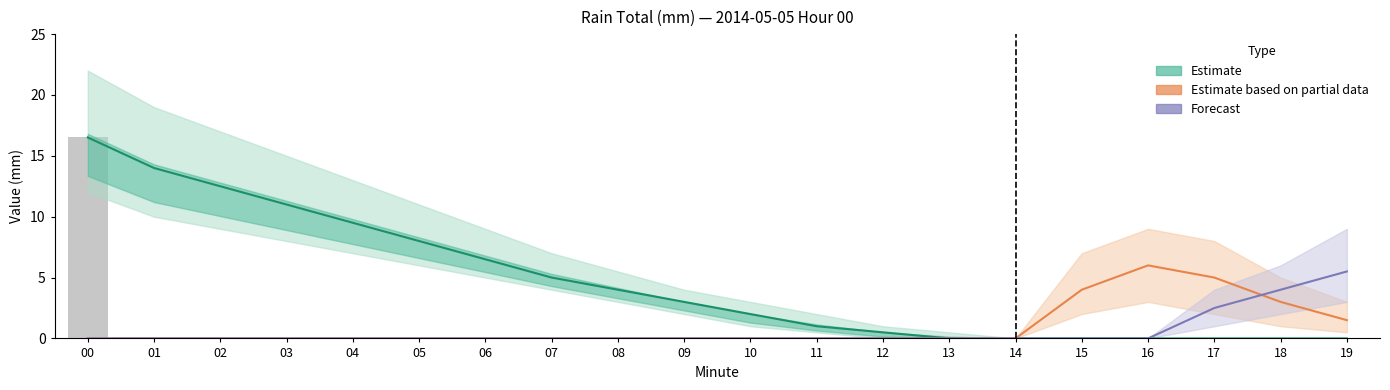

The Forecast series shows 0.0 at 12. True or false?

True